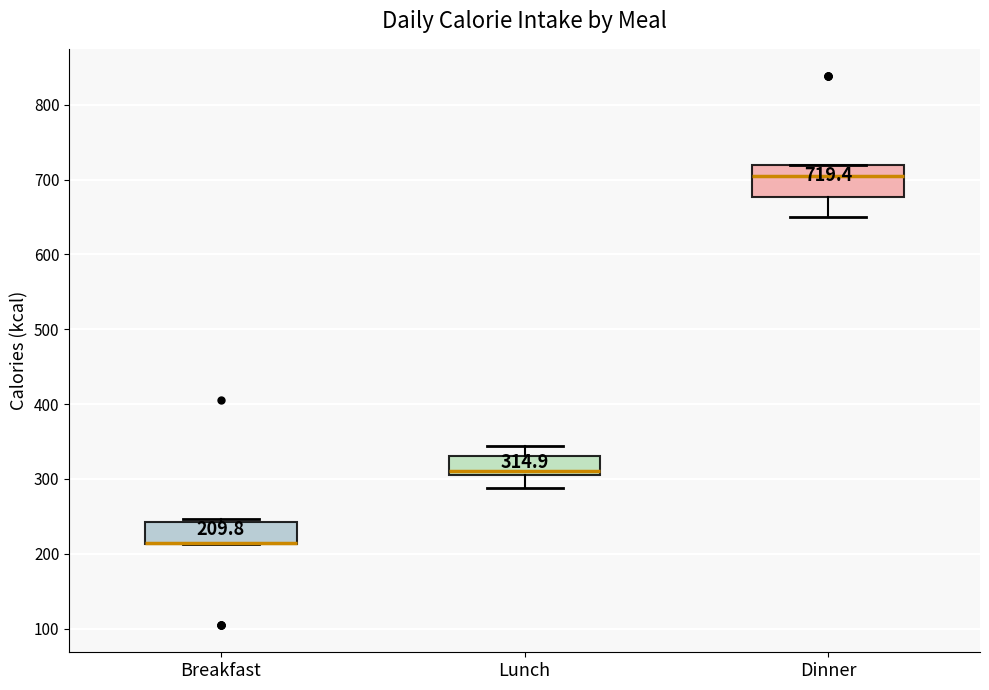

Which box is the tallest, from its lower edge to its upper edge?

Dinner